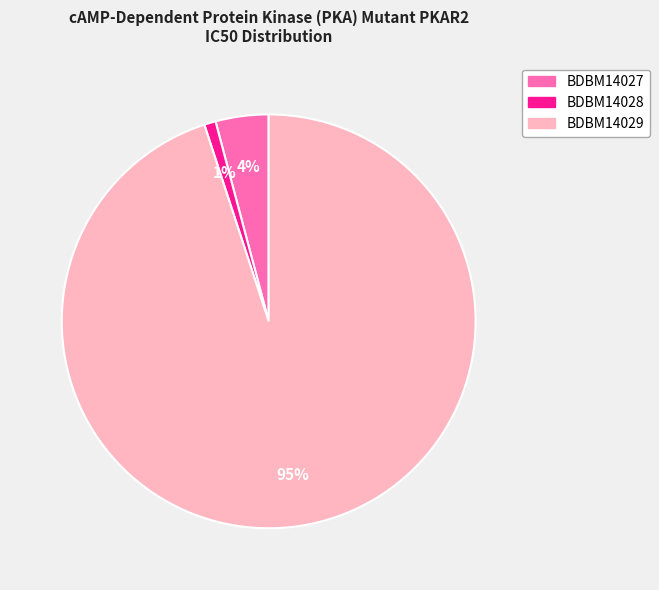

Is there a majority slice in this chart?

Yes